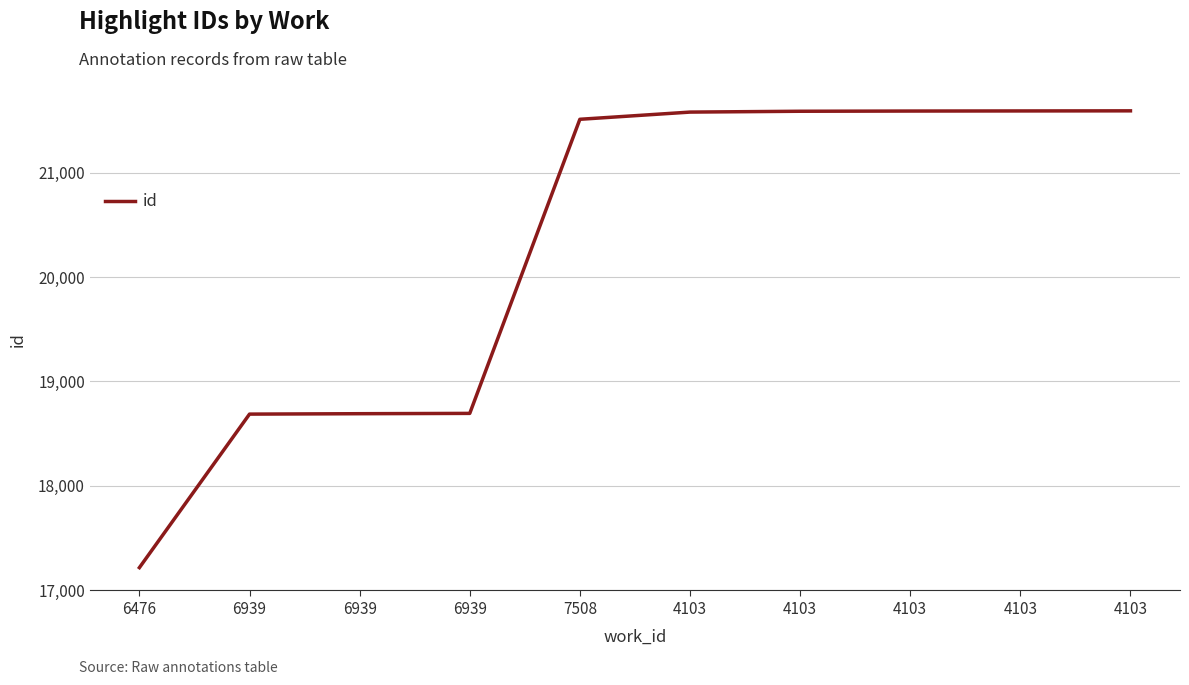

The chart shows a value of 28631 at 4103. True or false?

False